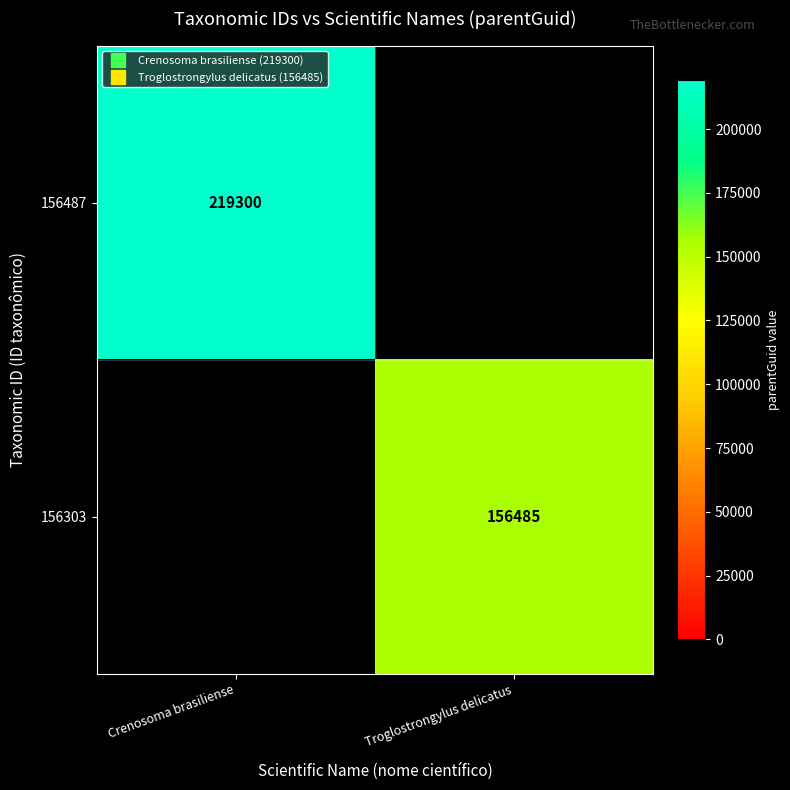

How many distinct data groups are displayed?

2